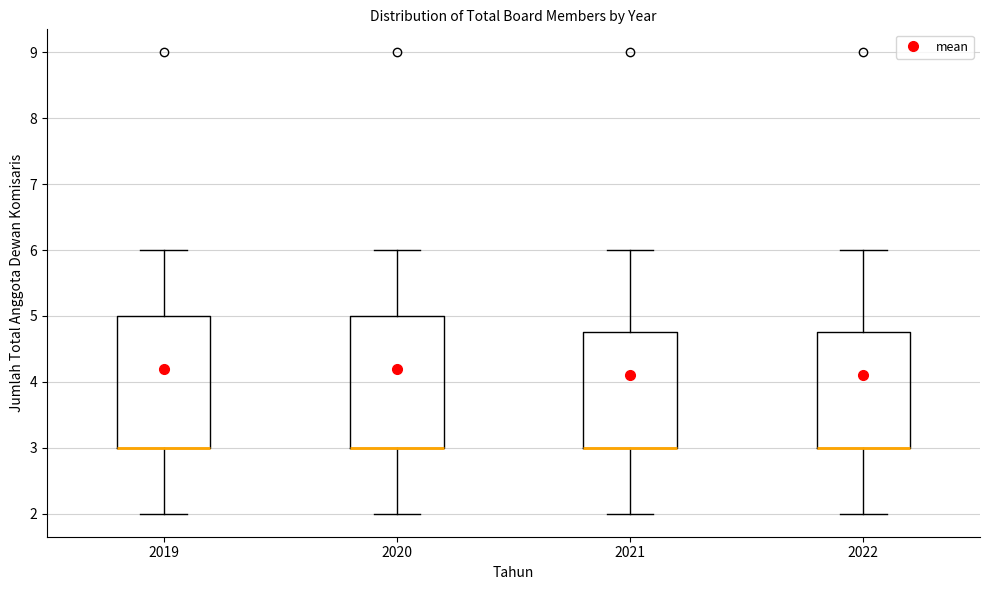

Reading left to right, transcribe this box plot: for each box, give where its median line is, the range the box spans, and where its two whiskers end, as read against the y-axis. The values are not printed on the chart, so give them approximately, as read against the axis.

2019: median 3.0 (drawn on the box's lower edge), box 3.0 to 5.0, whiskers 2.0 to 6.0
2020: median 3.0 (drawn on the box's lower edge), box 3.0 to 5.0, whiskers 2.0 to 6.0
2021: median 3.0 (drawn on the box's lower edge), box 3.0 to 4.8, whiskers 2.0 to 6.0
2022: median 3.0 (drawn on the box's lower edge), box 3.0 to 4.8, whiskers 2.0 to 6.0